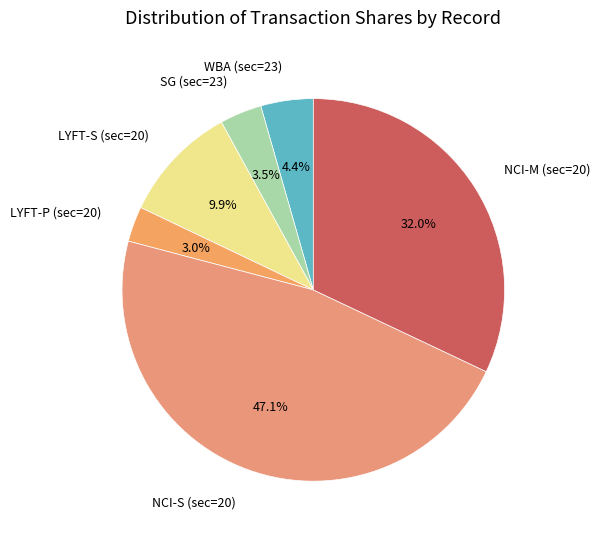

What percentage is NOT represented by NCI-M (sec=20)?

68.0%